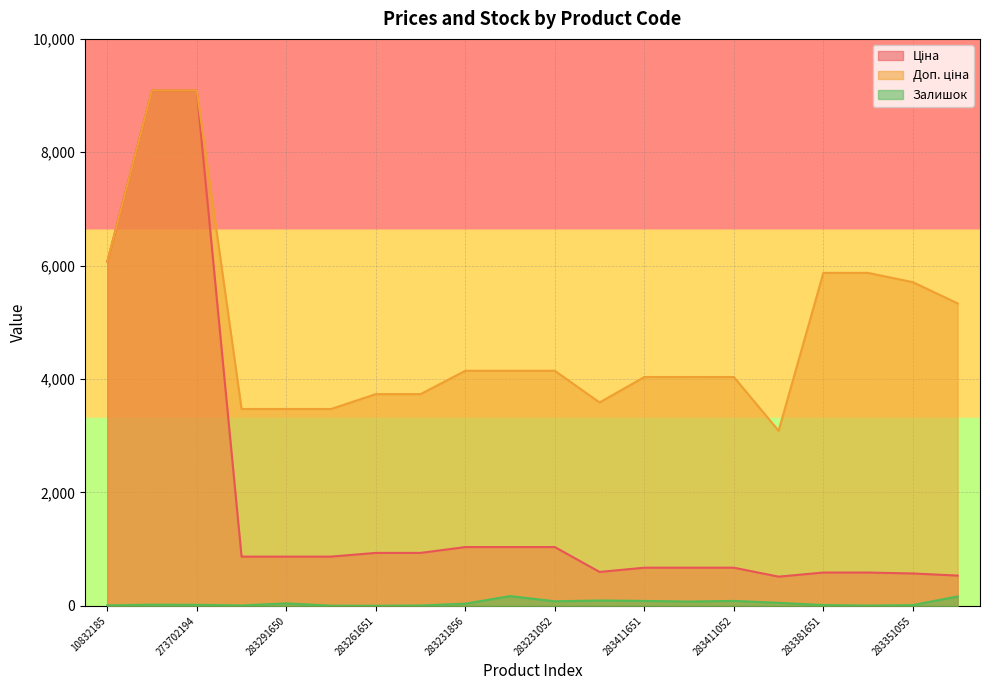

Where is the first local minimum for Ціна?

281731856